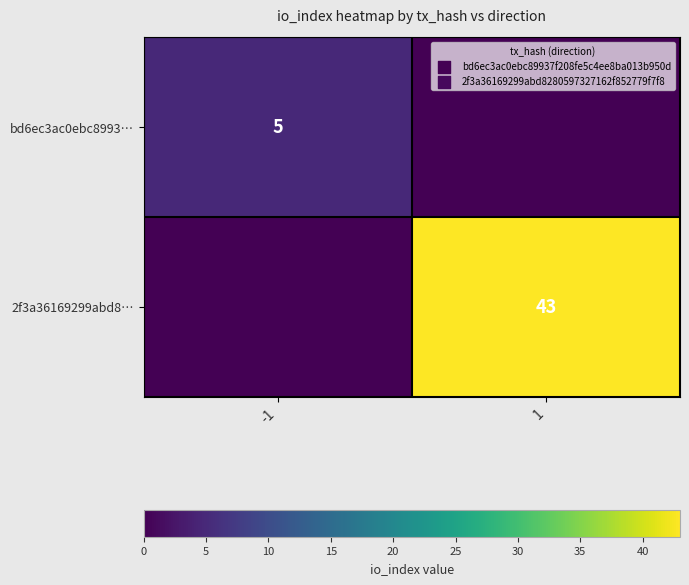

Is it true that bd6ec3ac0ebc8993… equals 2 at -1?

False